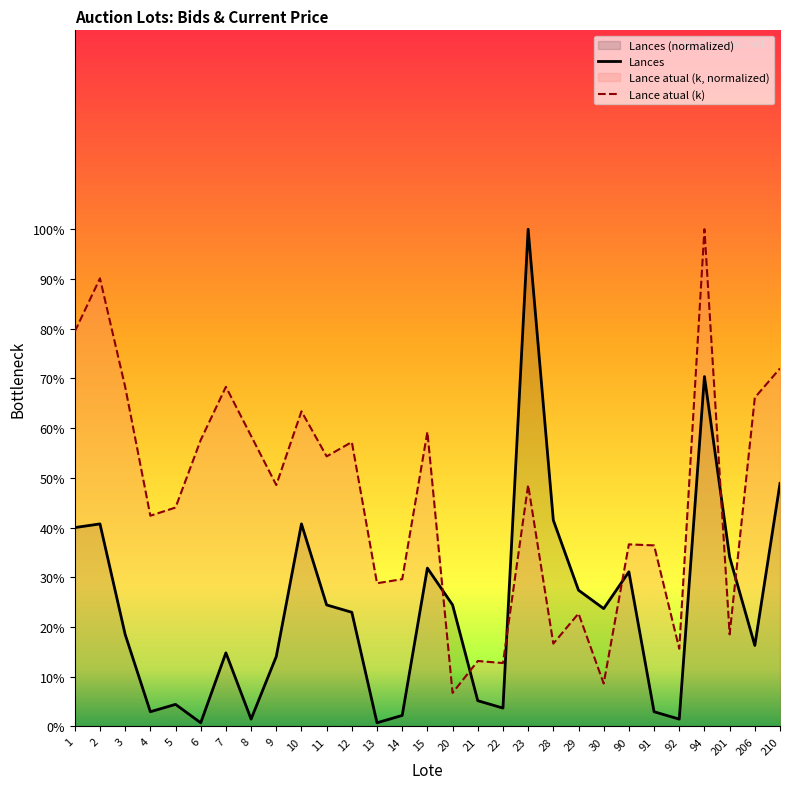

At how many categories does at least one series exceed 21?

26